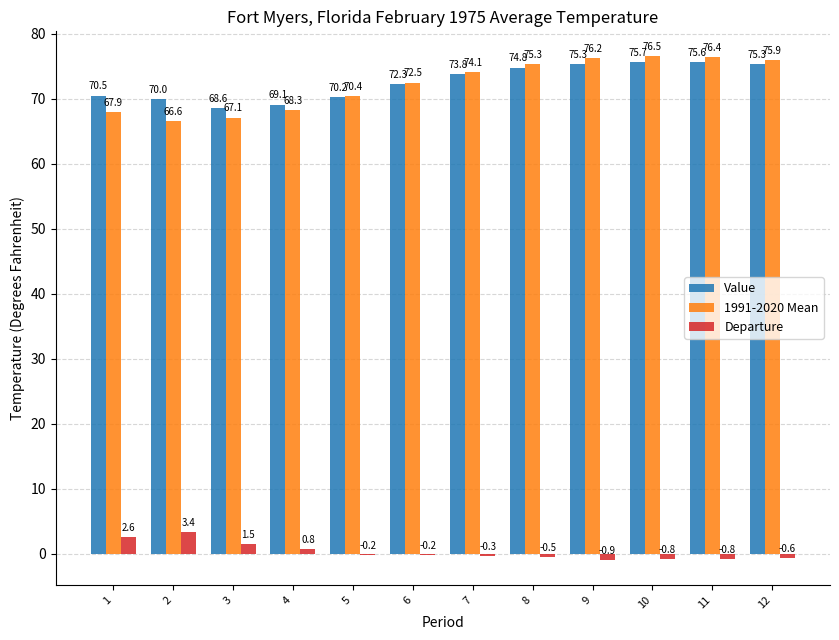

Between 10 and 12, which series saw the biggest shift?

1991-2020 Mean